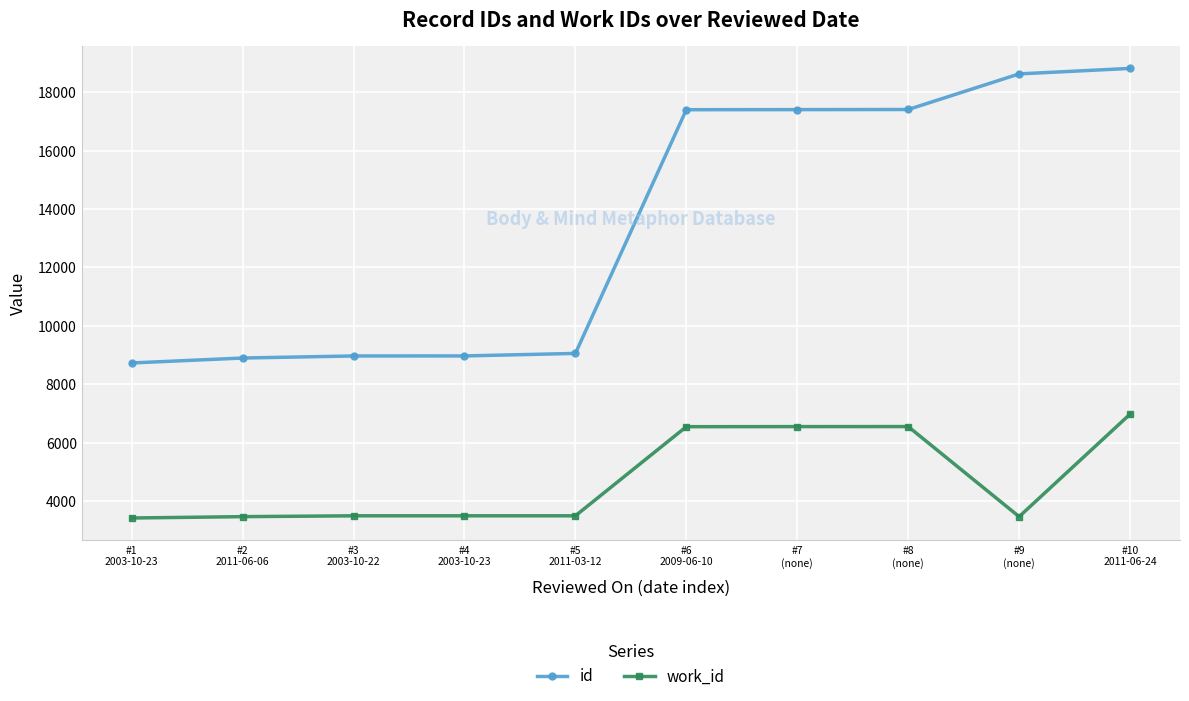

The id series shows 30910 at #7
(none). True or false?

False